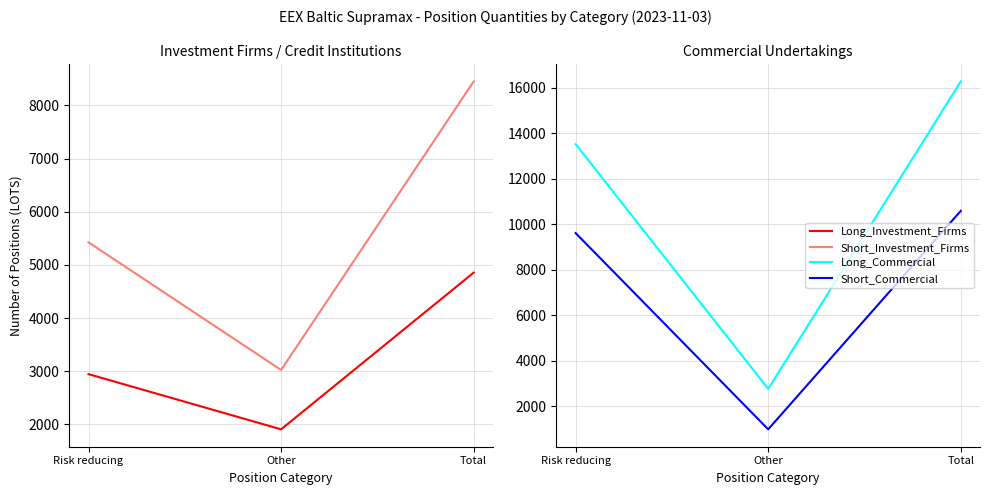

What is the average value of the Long_Commercial series?

10847.9